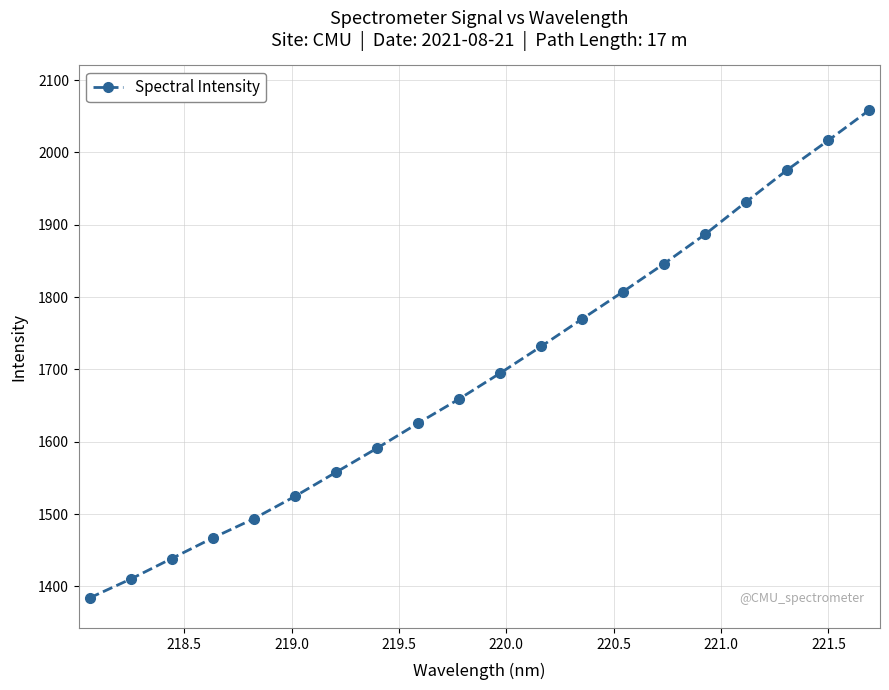

Reading left to right, transcribe all the data shown in this chart.

1383.9	1410.0	1438.4	1466.9	1493.5	1524.4	1557.7	1591.0	1625.5	1659.0	1694.7	1731.8	1769.8	1807.6	1846.3	1886.9	1931.8	1975.9	2016.6	2058.6